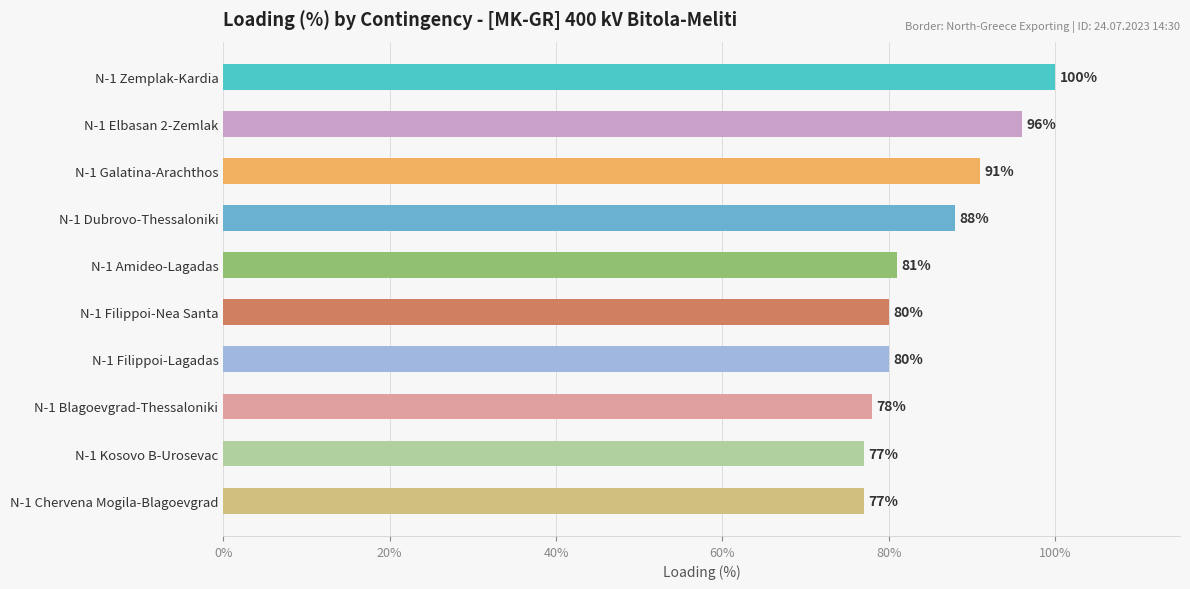

What is the approximate value at N-1 Elbasan 2-Zemlak?

96